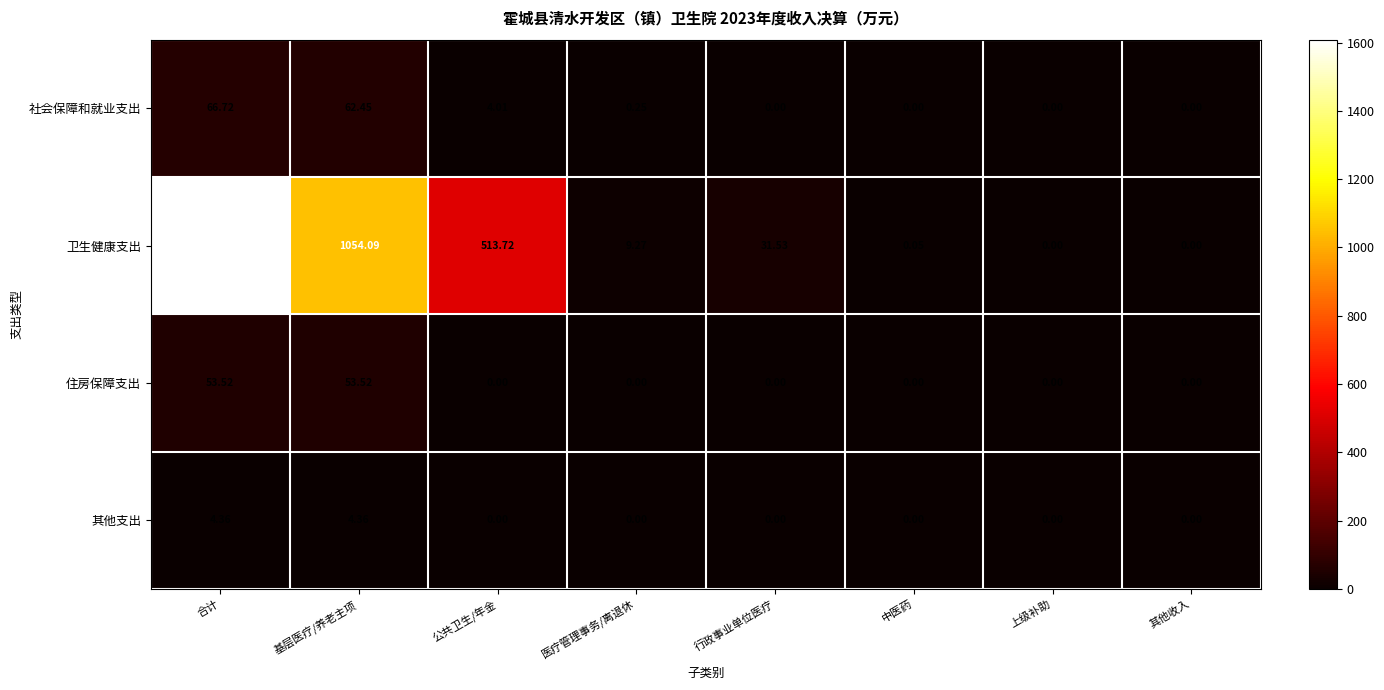

At which category is the sum across all series the highest?

合计